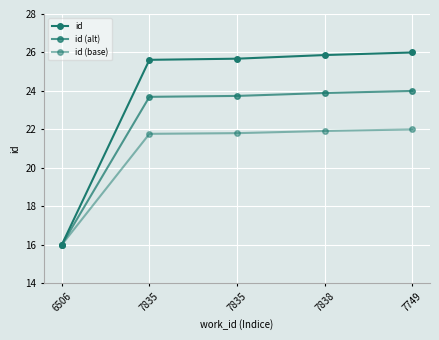

Does the chart have visible grid lines?

Yes